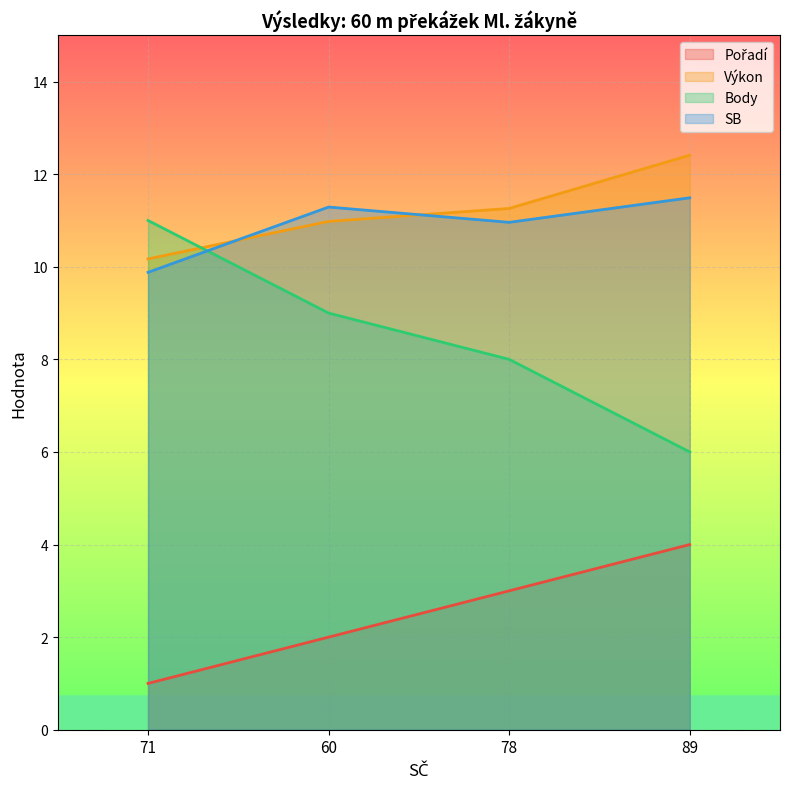

What is the difference between the maximum and second lowest values in the SB series?

0.5